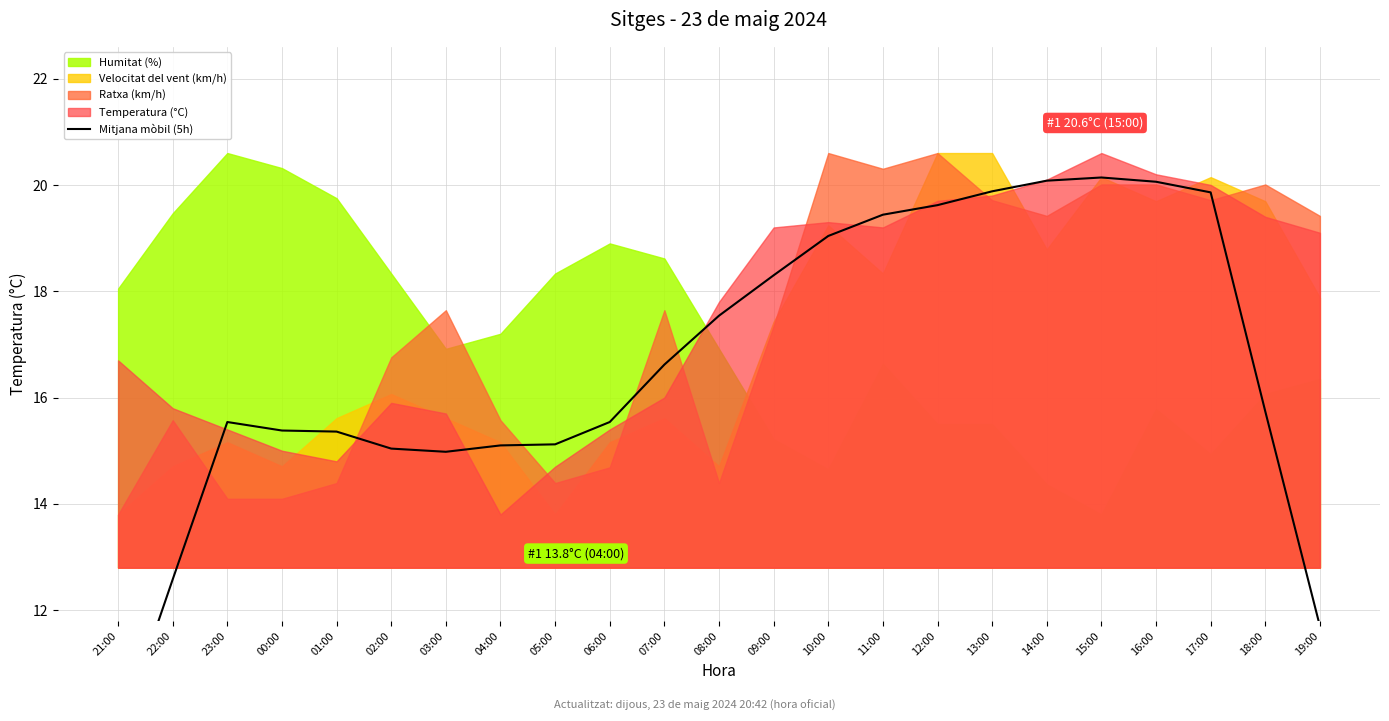

The value at 03:00 is 9.7. True or false?

False